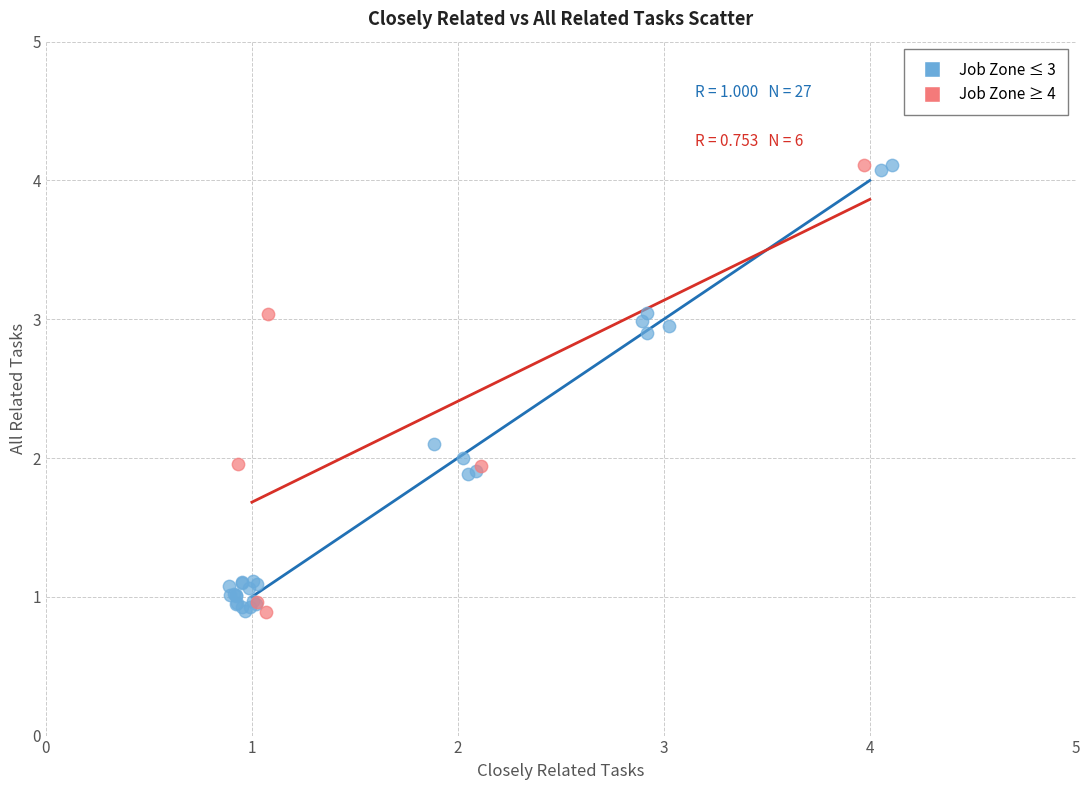

What are all the series names shown in the legend?

Job Zone ≤ 3, Job Zone ≥ 4